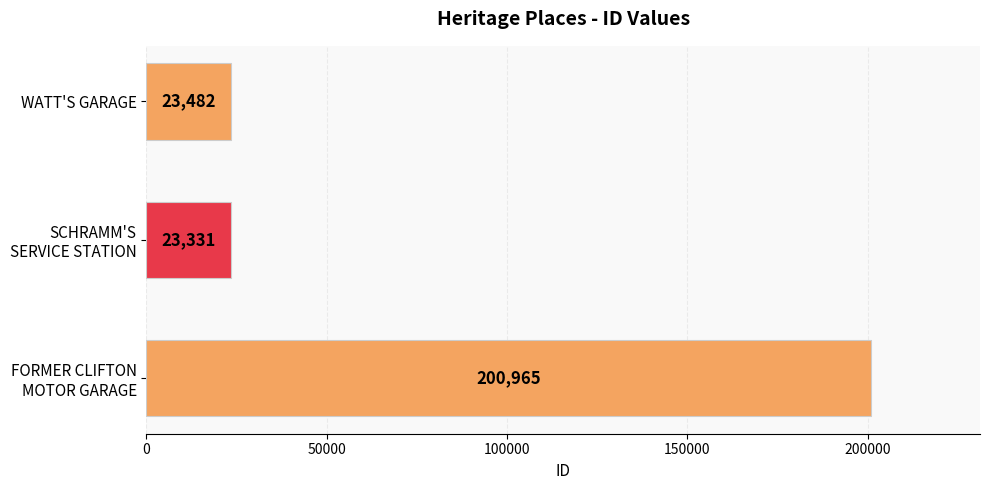

The value at WATT'S GARAGE is 4855. True or false?

False